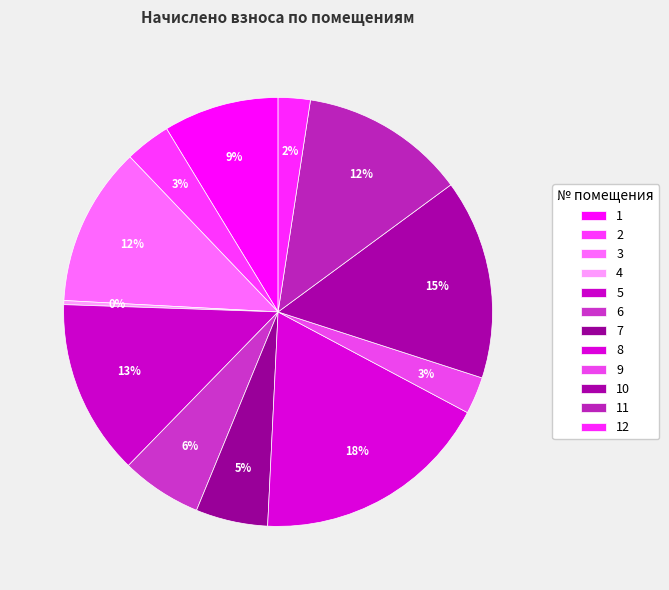

Combined, do 6 and 8 account for over 50%?

No